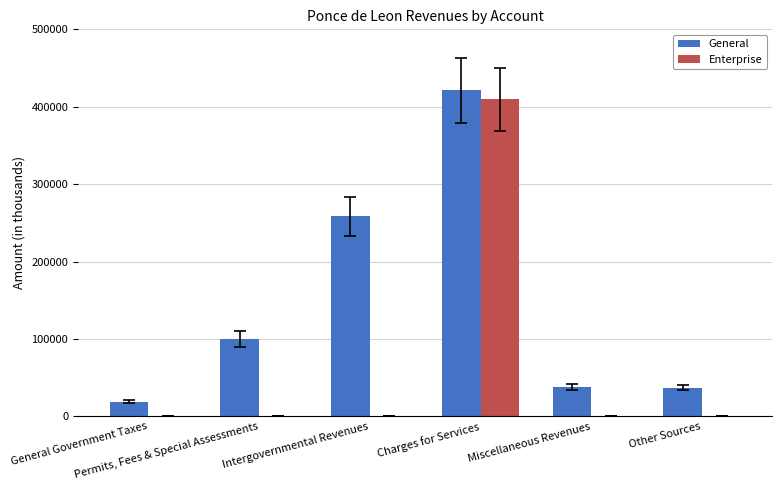

What is the sum of the General values at Charges for Services and Other Sources?

458260